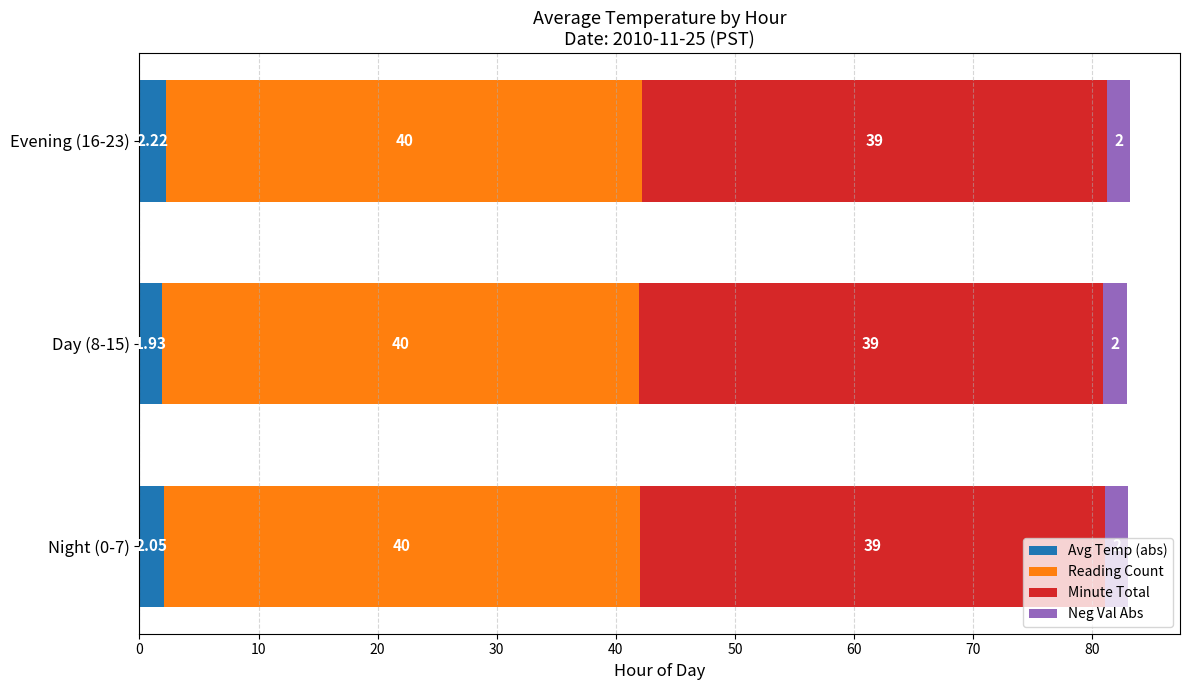

Rank the categories by Avg Temp (abs) value from lowest to highest.

Day (8-15), Night (0-7), Evening (16-23)